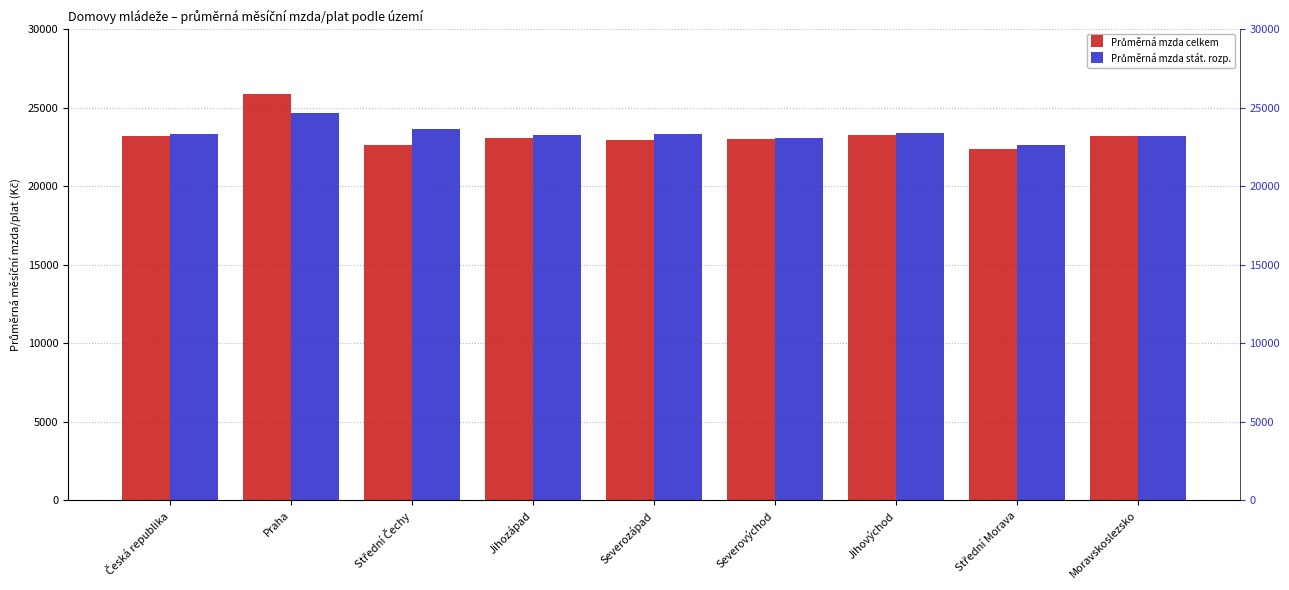

What are all the series names shown in the legend?

Průměrná mzda celkem, Průměrná mzda stát. rozp.